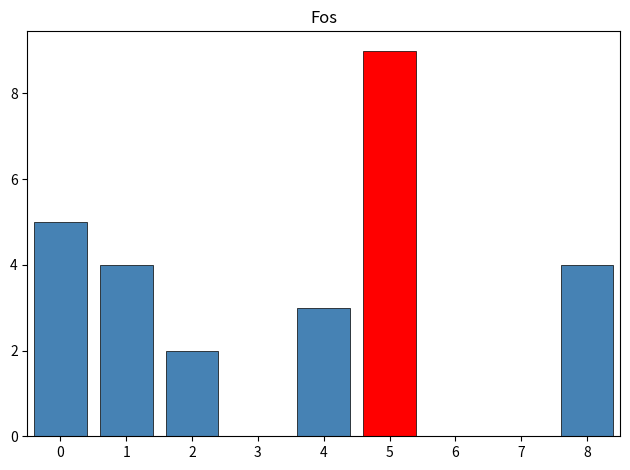

Reading right to left, transcribe all the data shown in this chart.

8=4	7=0	6=0	5=9	4=3	3=0	2=2	1=4	0=5